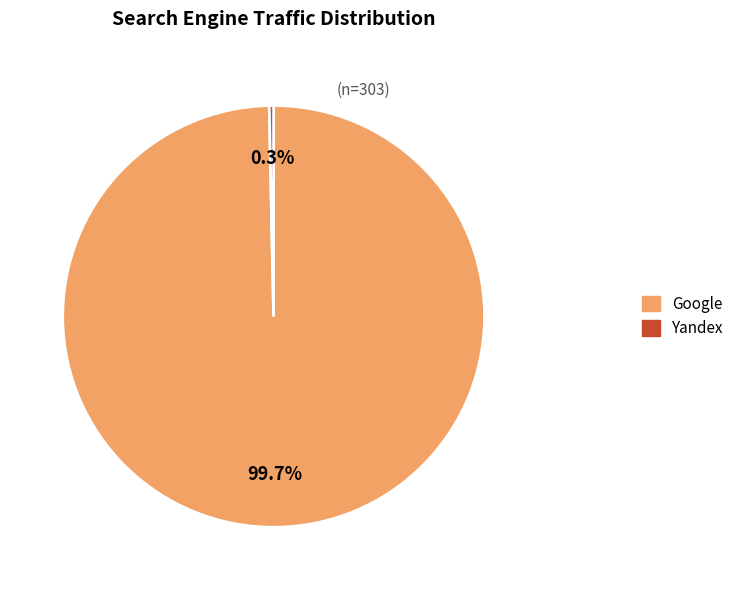

Which has a higher value, Google or Yandex?

Google